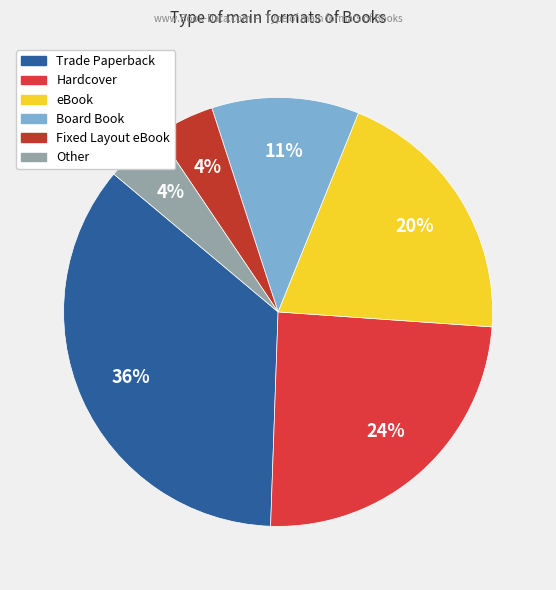

Is it true that Other is 10% of the pie?

False